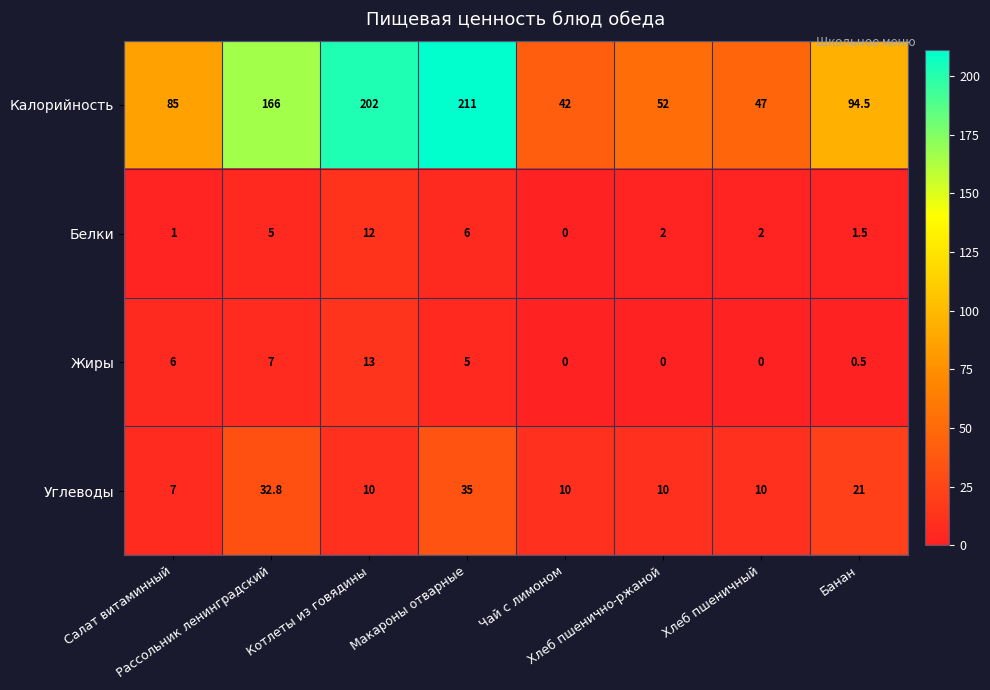

What is the maximum value shown in the chart?

211.0